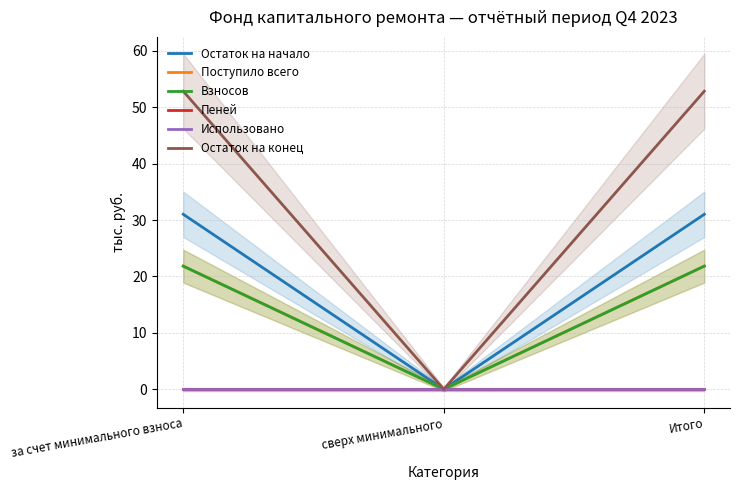

How many distinct data groups are displayed?

6